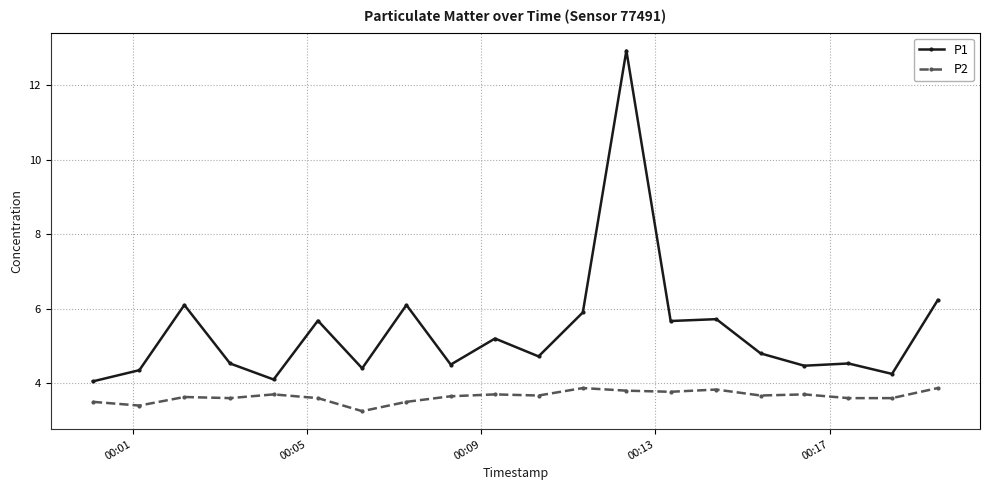

True or false: P1 has more than 2 interior local peaks.

True